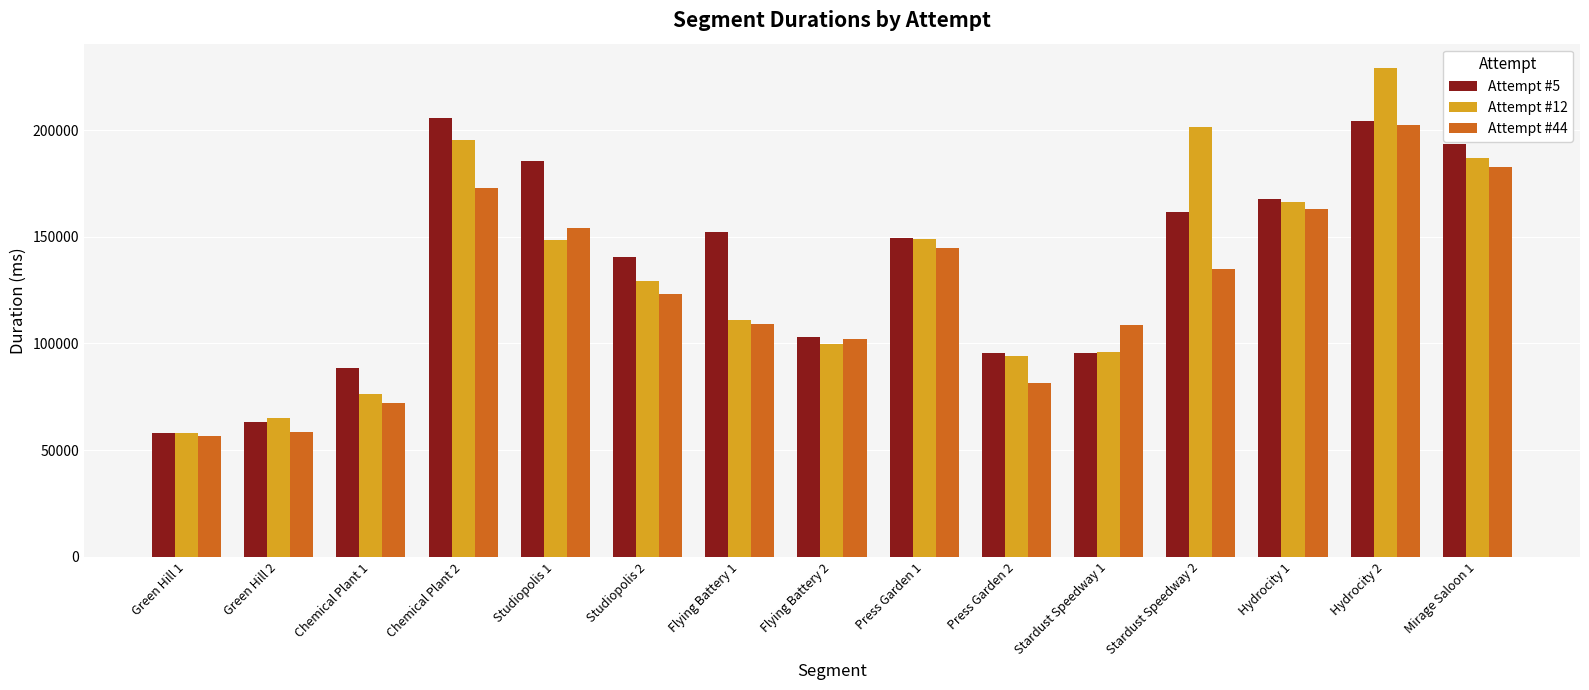

Which label corresponds to the largest value in the chart?

Hydrocity 2